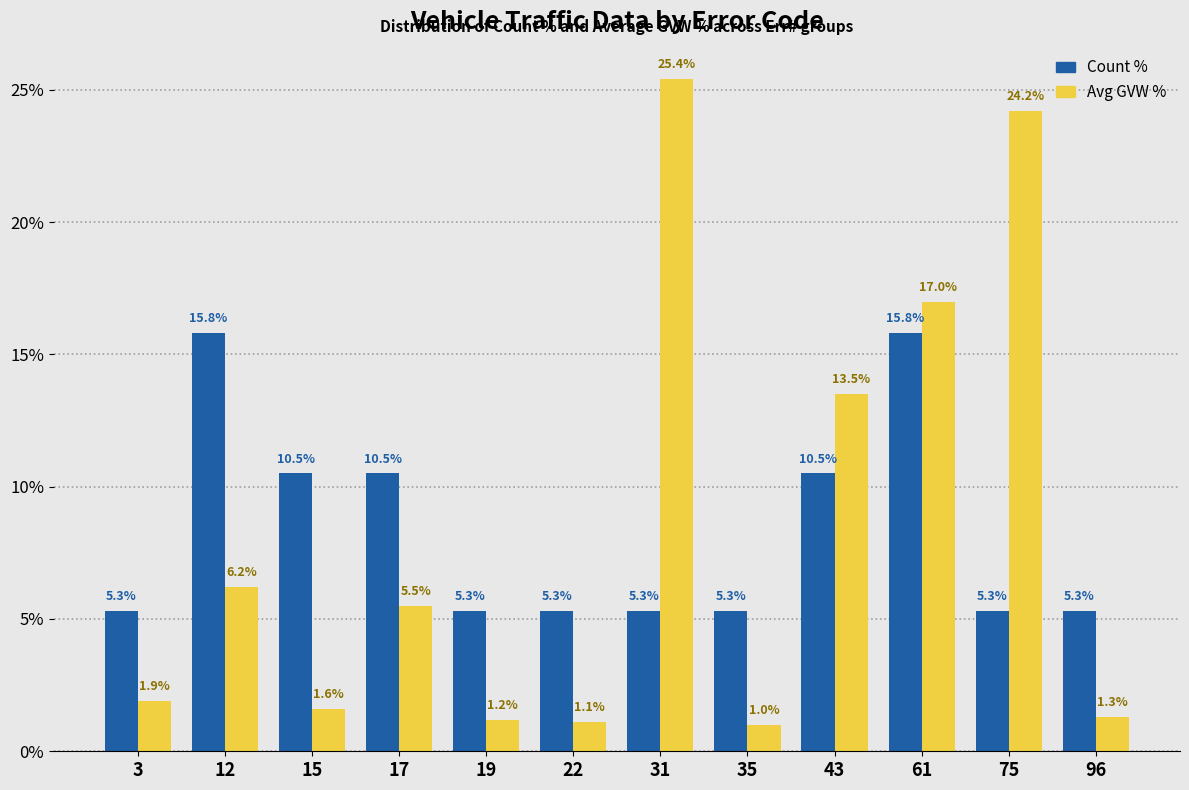

At which category is the sum across all series the highest?

61